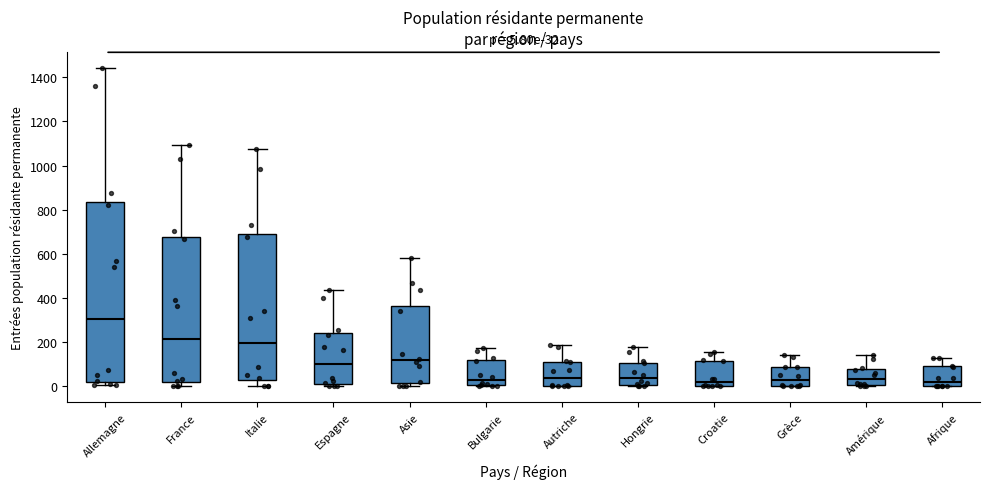

Which box is the tallest, from its lower edge to its upper edge?

Allemagne